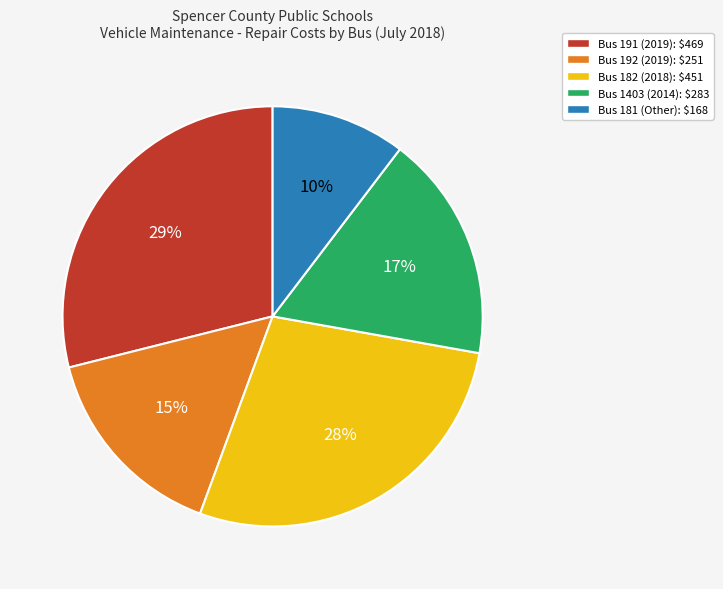

Is there a majority slice in this chart?

No